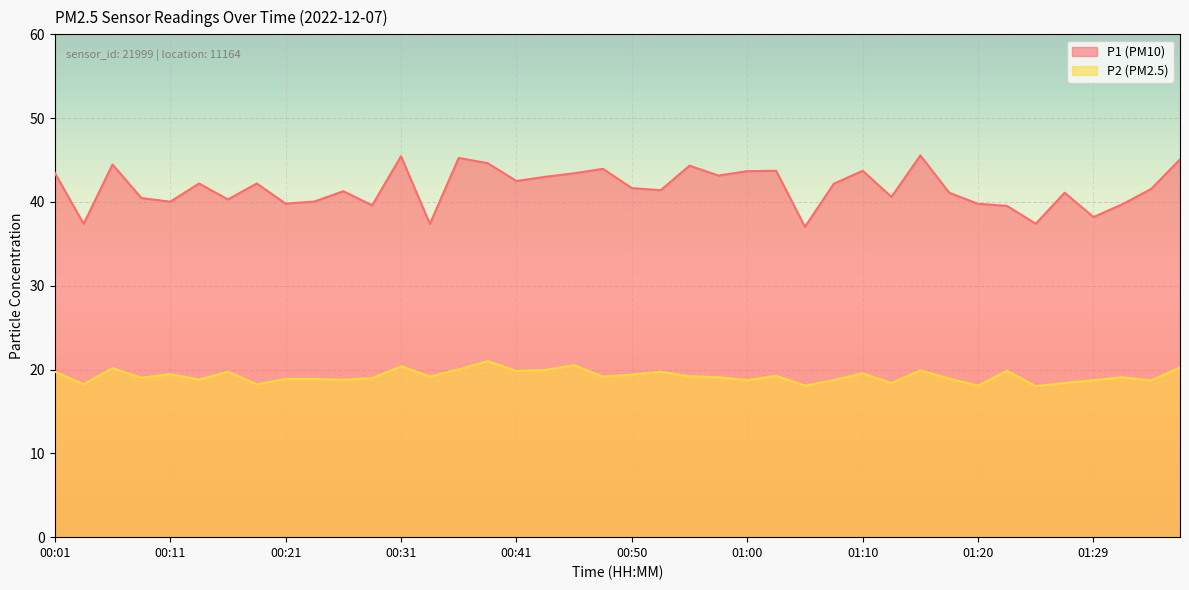

How many lines are shown in the chart?

2